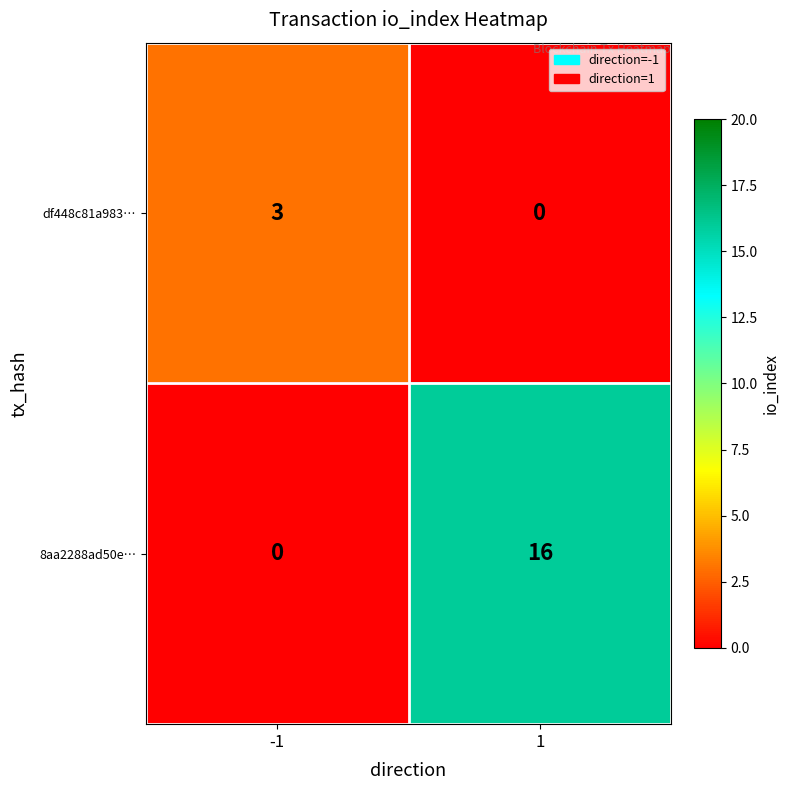

True or false: 8aa2288ad50e… has a value of 24 at 1.

False